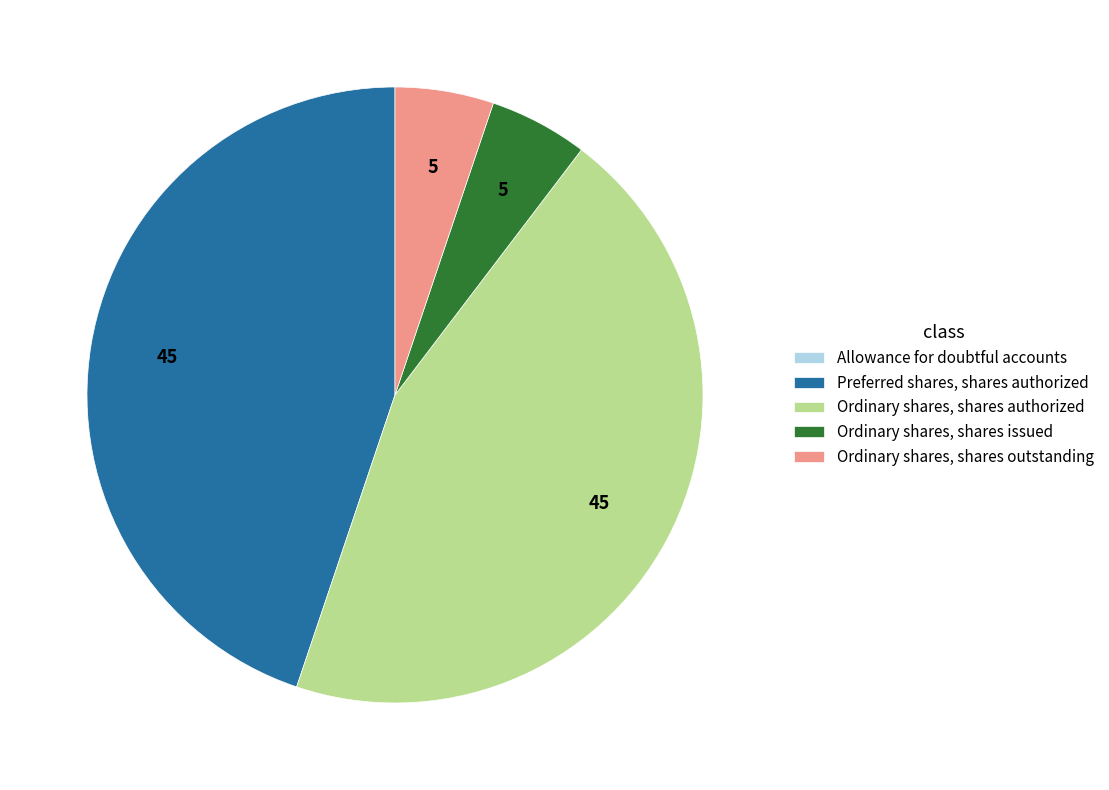

Is Preferred shares, shares authorized the majority of the pie?

No